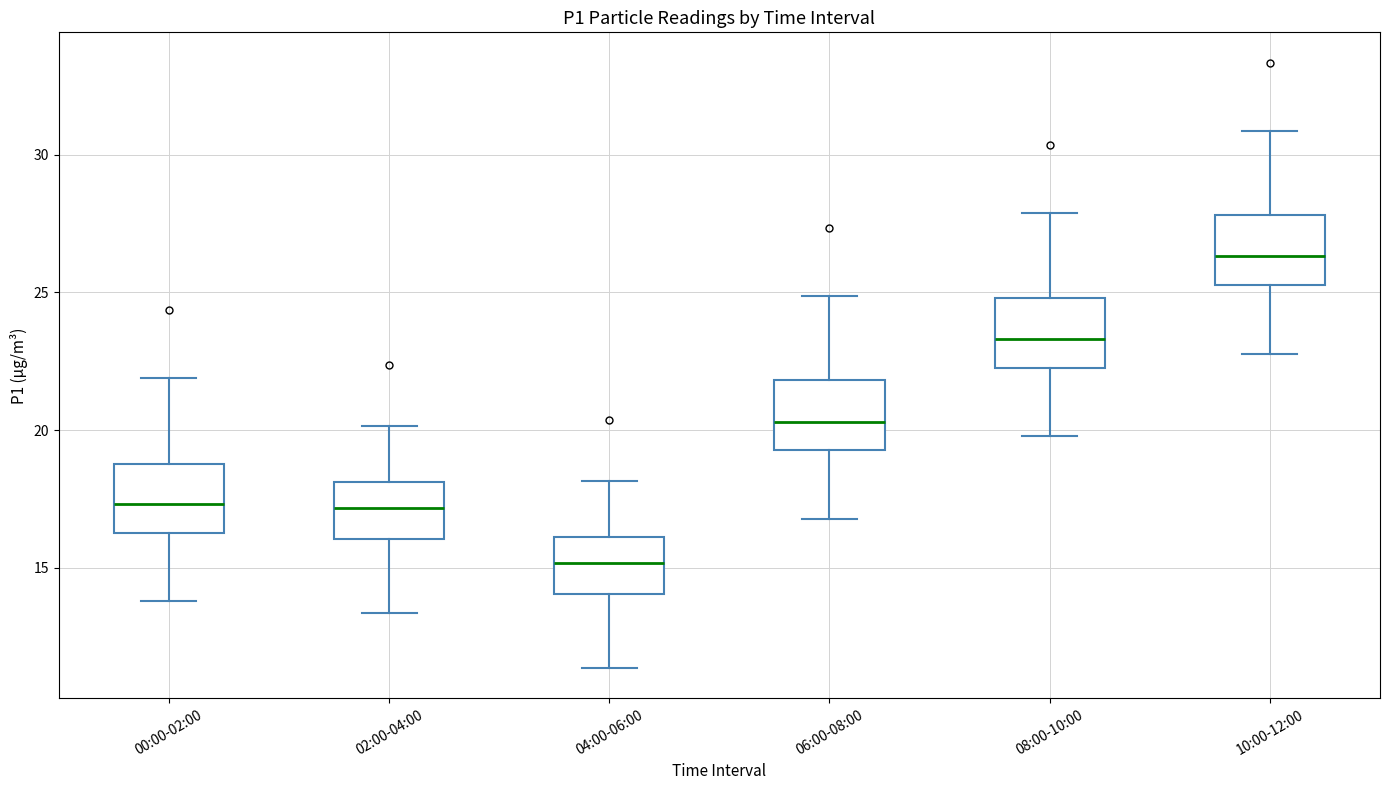

Reading left to right, transcribe this box plot: for each box, give where its median line is, the range the box spans, and where its two whiskers end, as read against the y-axis. The values are not printed on the chart, so give them approximately, as read against the axis.

00:00-02:00: median 17.5, box 16.5 to 19.0, whiskers 14.0 to 22.0
02:00-04:00: median 17.0, box 16.0 to 18.0, whiskers 13.5 to 20.0
04:00-06:00: median 15.0, box 14.0 to 16.0, whiskers 11.5 to 18.0
06:00-08:00: median 20.5, box 19.5 to 22.0, whiskers 17.0 to 25.0
08:00-10:00: median 23.5, box 22.5 to 25.0, whiskers 20.0 to 28.0
10:00-12:00: median 26.5, box 25.5 to 28.0, whiskers 23.0 to 31.0